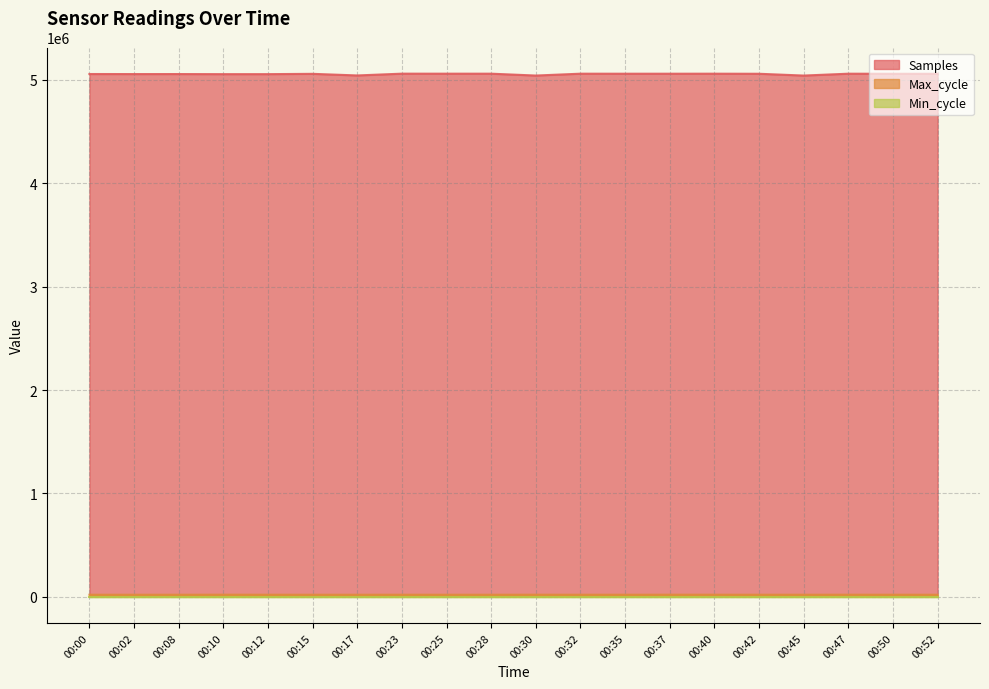

Which series has the largest total across all categories?

Samples